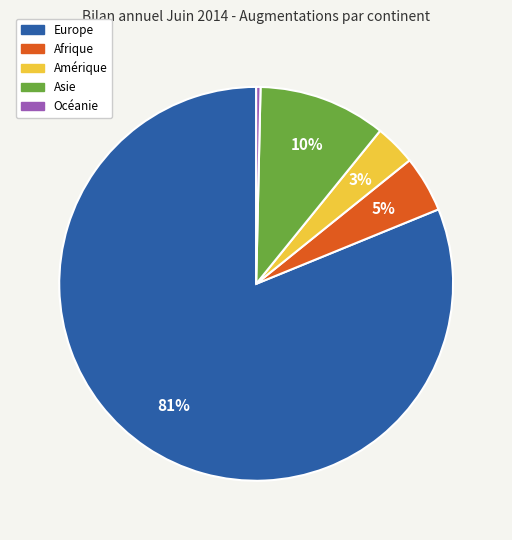

Do Océanie and Europe together represent more than half of the pie?

Yes